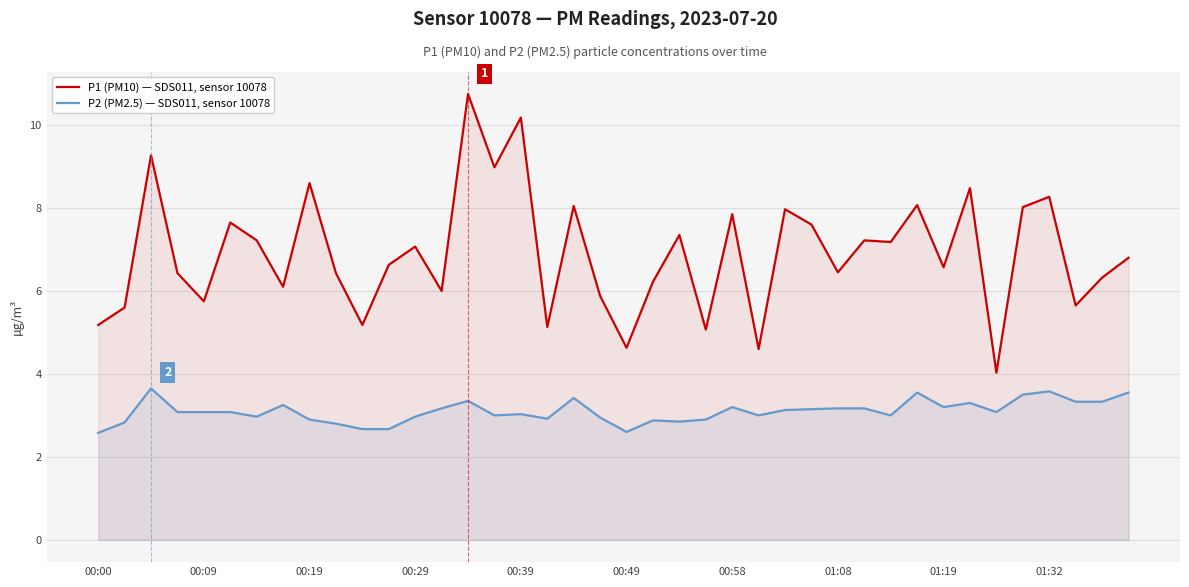

At which label does P1 (PM10) — SDS011, sensor 10078 reach its peak?

14